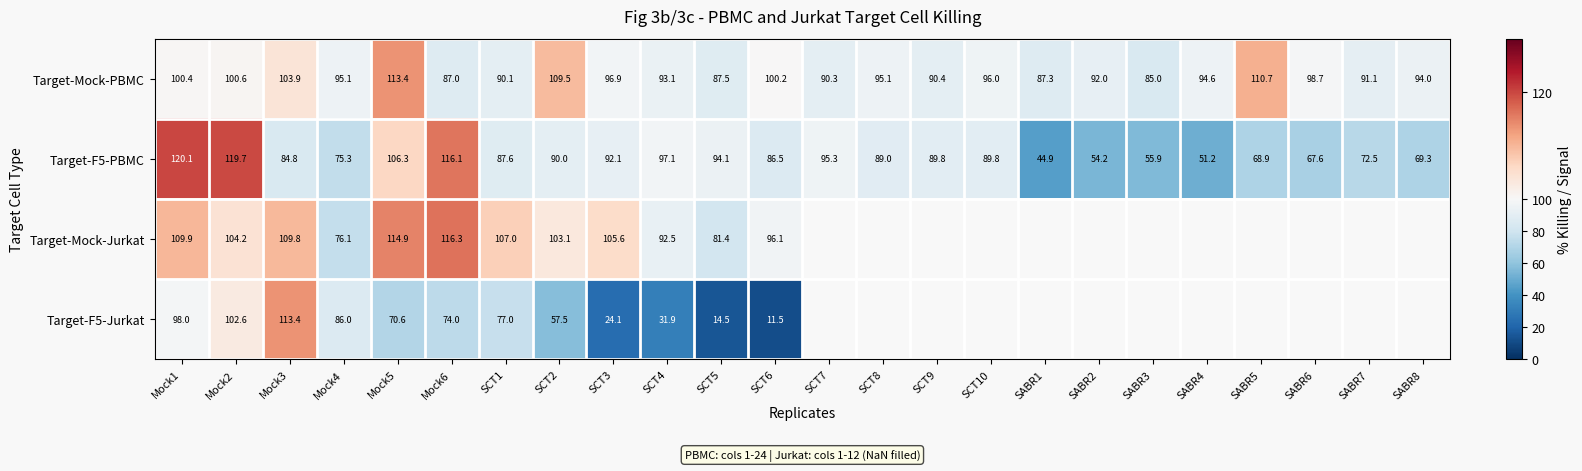

Is the value of Target-Mock-PBMC at SCT8 greater than the value of Target-F5-PBMC at SCT5?

Yes